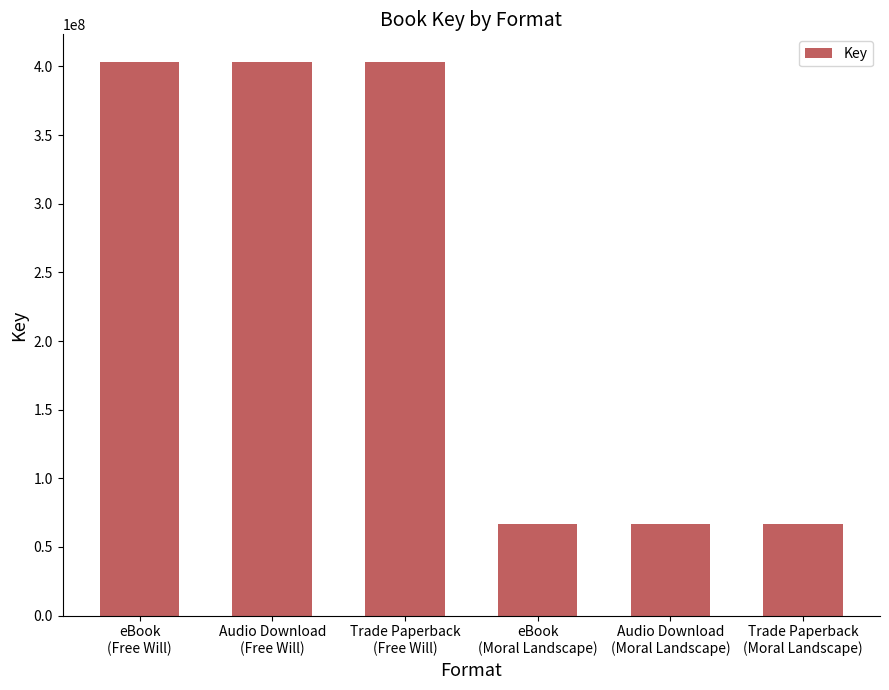

What is the minimum value shown in the chart?

66612411